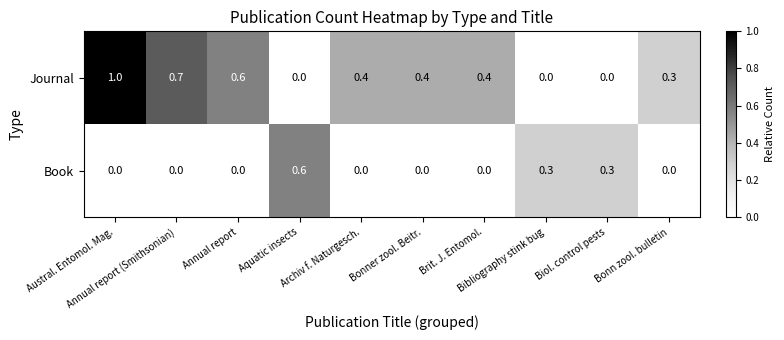

What is the difference between the maximum and minimum values in the Journal series?

1.0